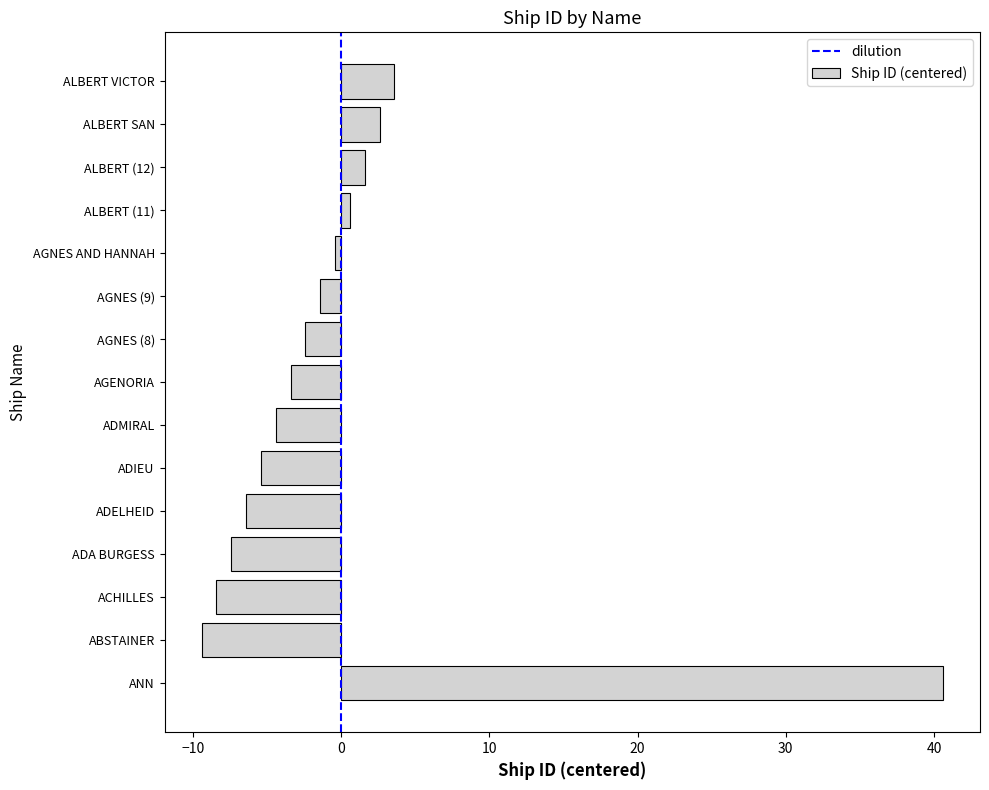

Read the value at ADA BURGESS.

-7.4